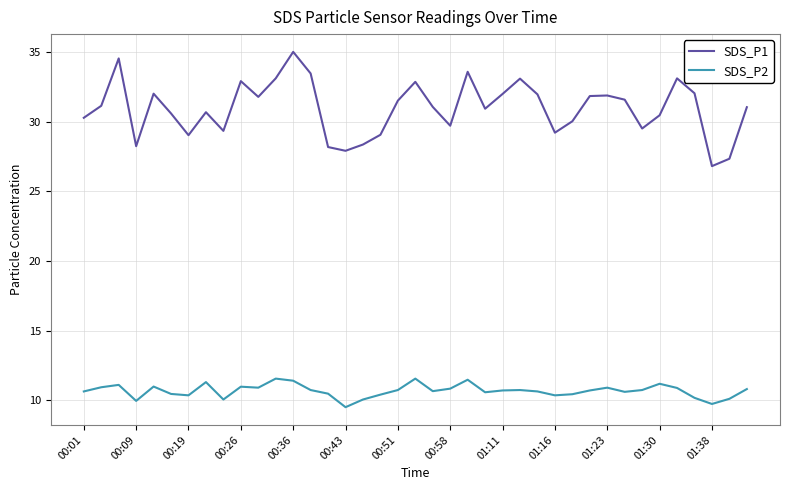

True or false: SDS_P2 and SDS_P1 cross at least once.

False